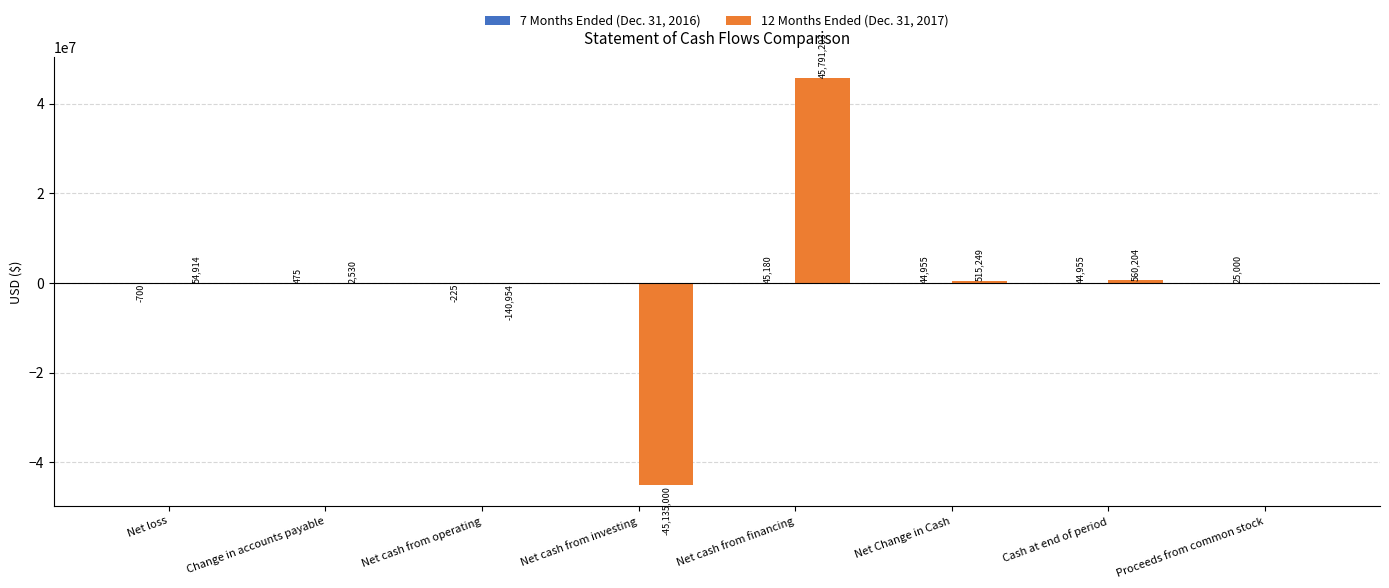

What is the sum of all 12 Months Ended (Dec. 31, 2017) values?

1648146